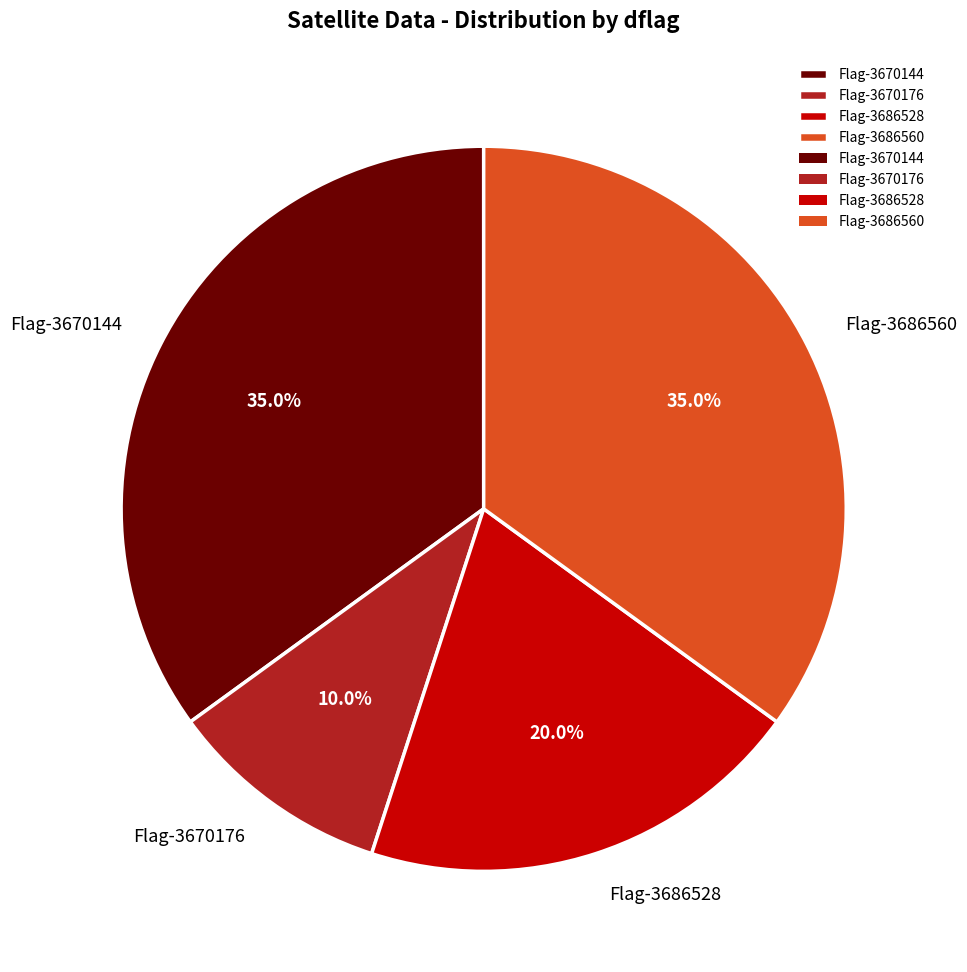

Is there a majority slice in this chart?

No